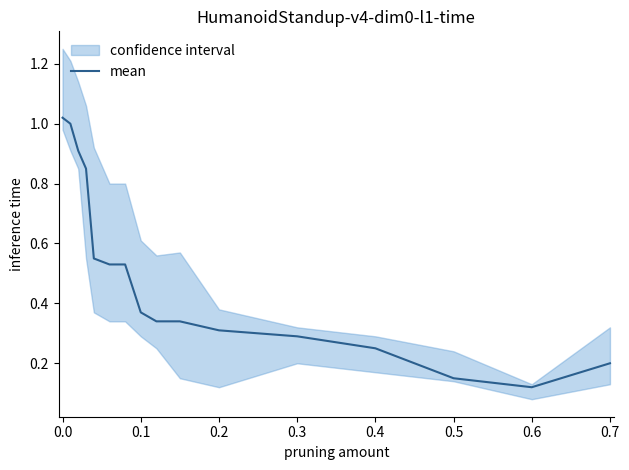

Is it true that mean equals 0.1 at 0.7?

False